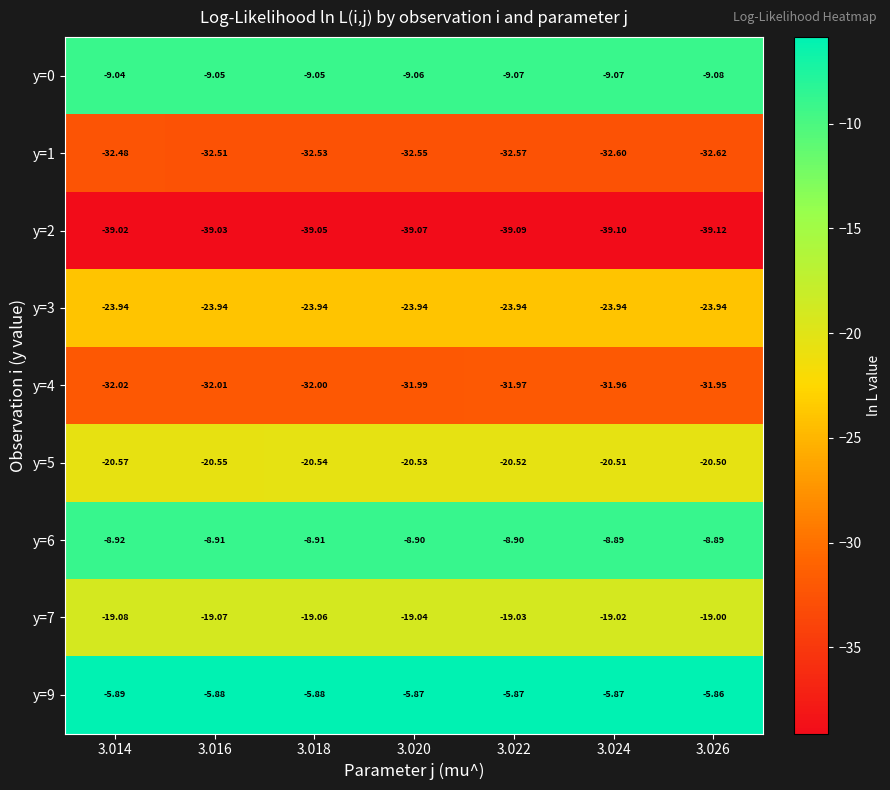

What is the total value across all series at 3.016?

-190.9